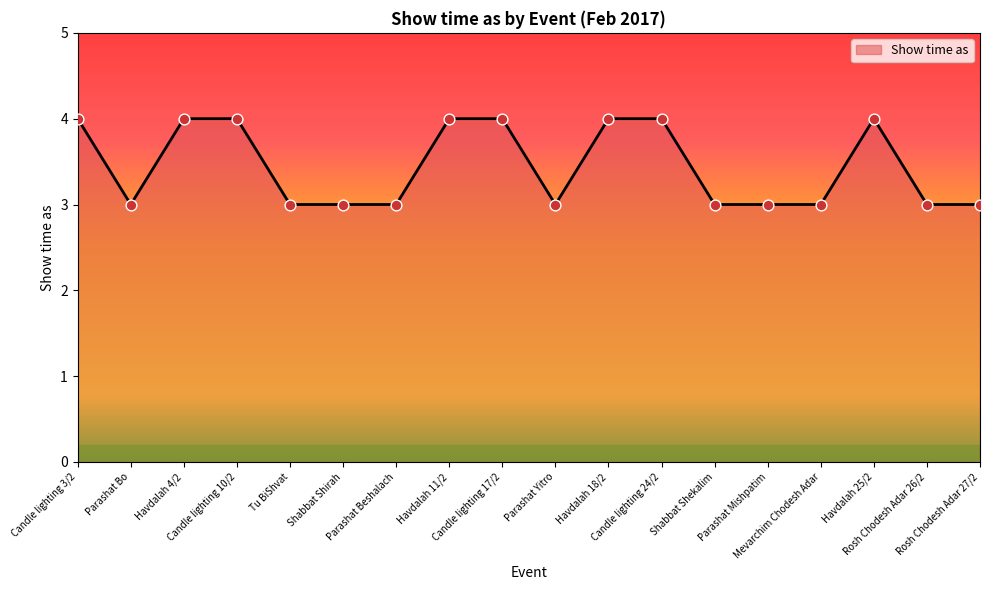

What is the minimum value shown in the chart?

3